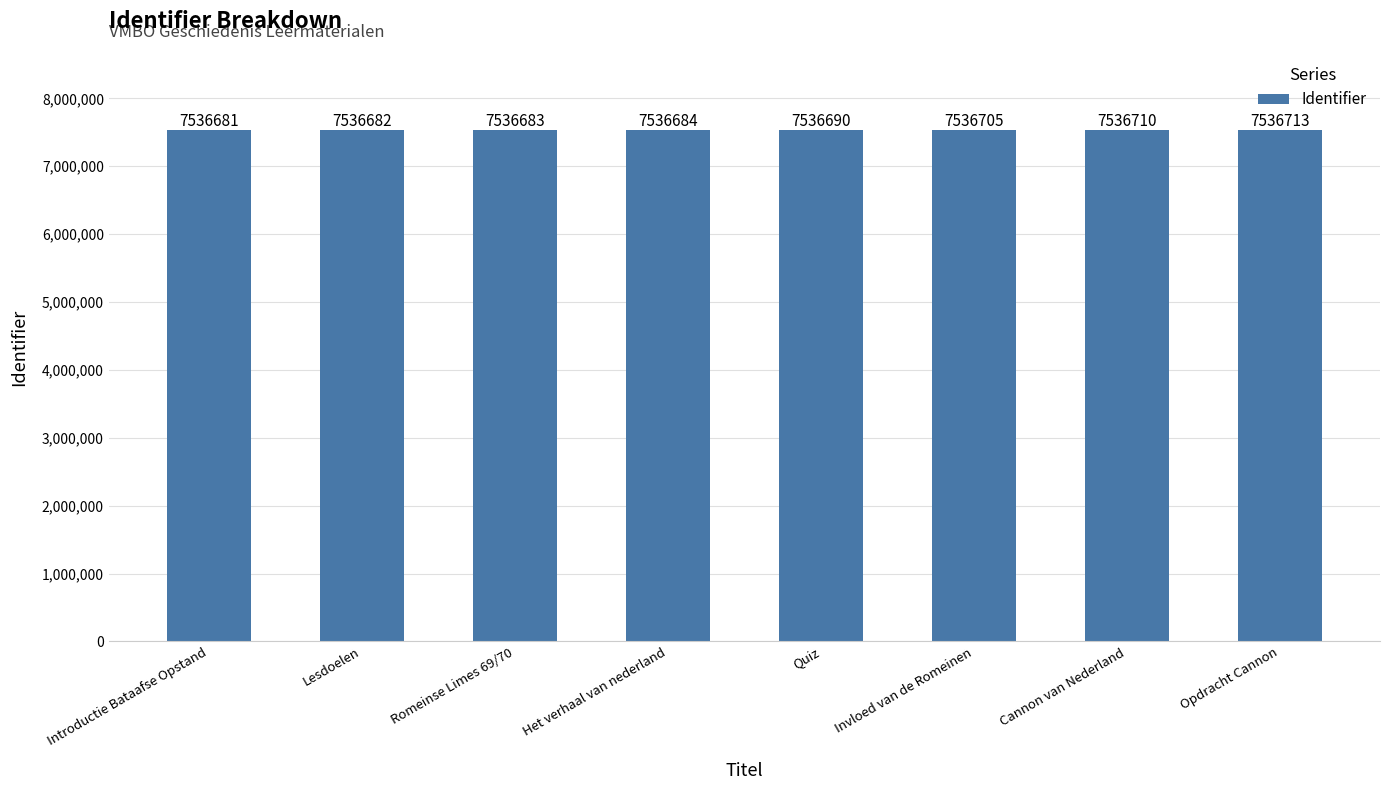

Reading right to left, transcribe all the data shown in this chart.

7536713	7536710	7536705	7536690	7536684	7536683	7536682	7536681